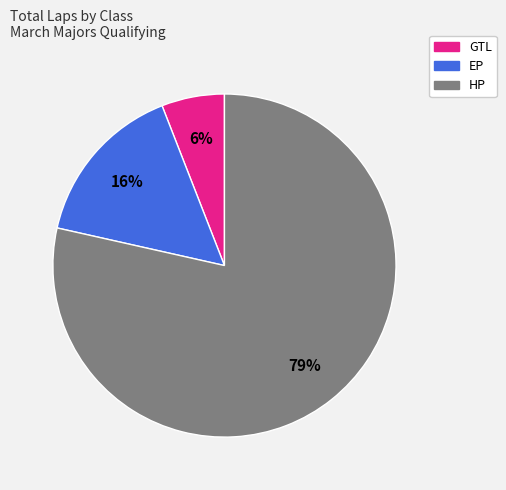

To the nearest percent, what is the average slice percentage?

33%